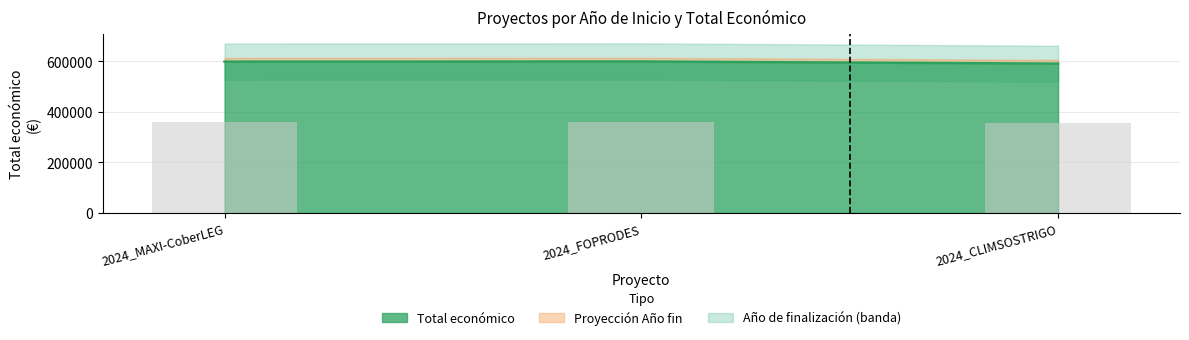

What position from the right is 2024_MAXI-CoberLEG?

3